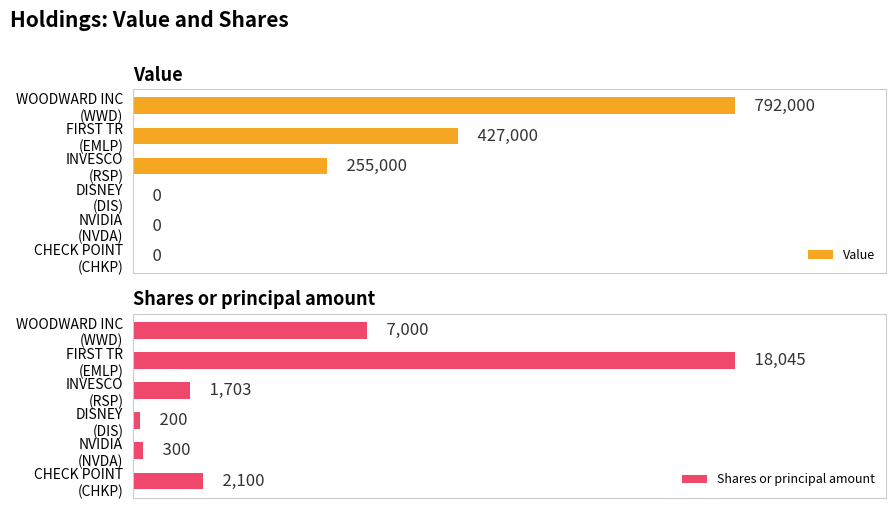

List the series in order of their overall mean, lowest first.

Shares or principal amount, Value